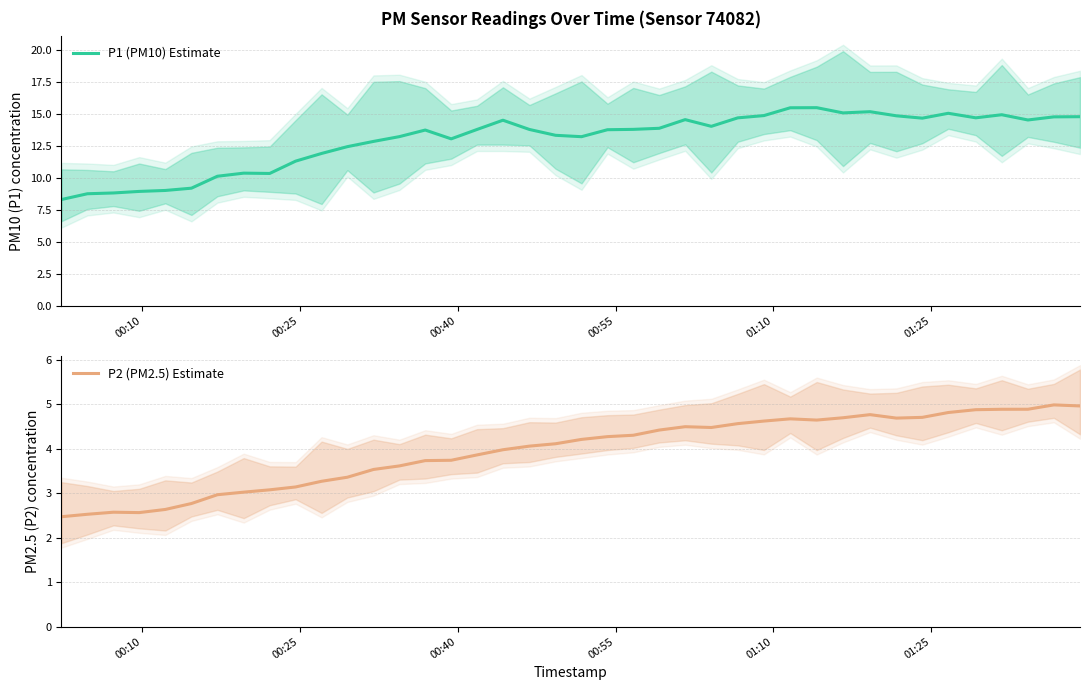

What is the highest value of the P1 (PM10) Estimate series?

15.5